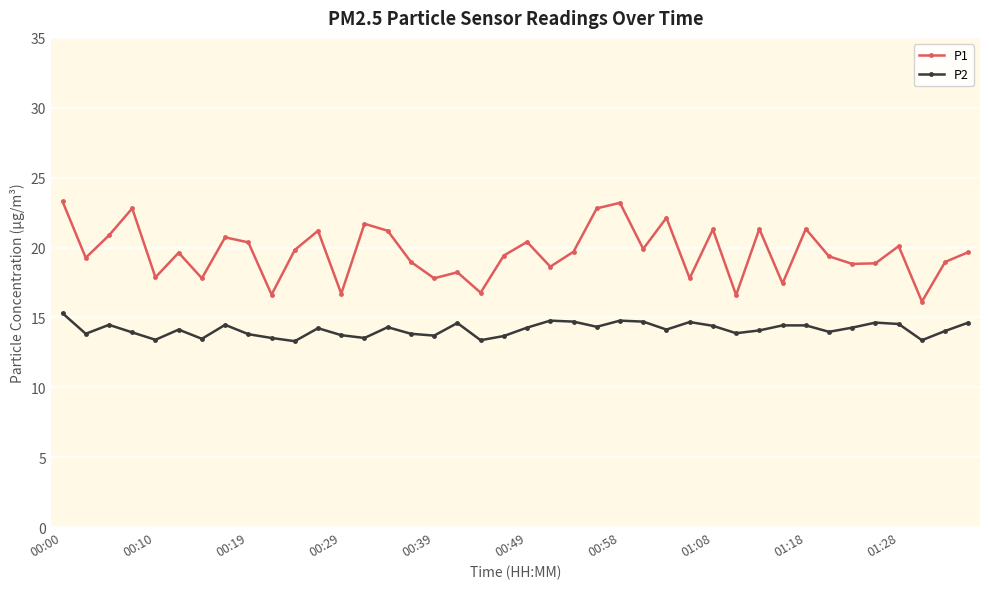

What are all the series names shown in the legend?

P1, P2